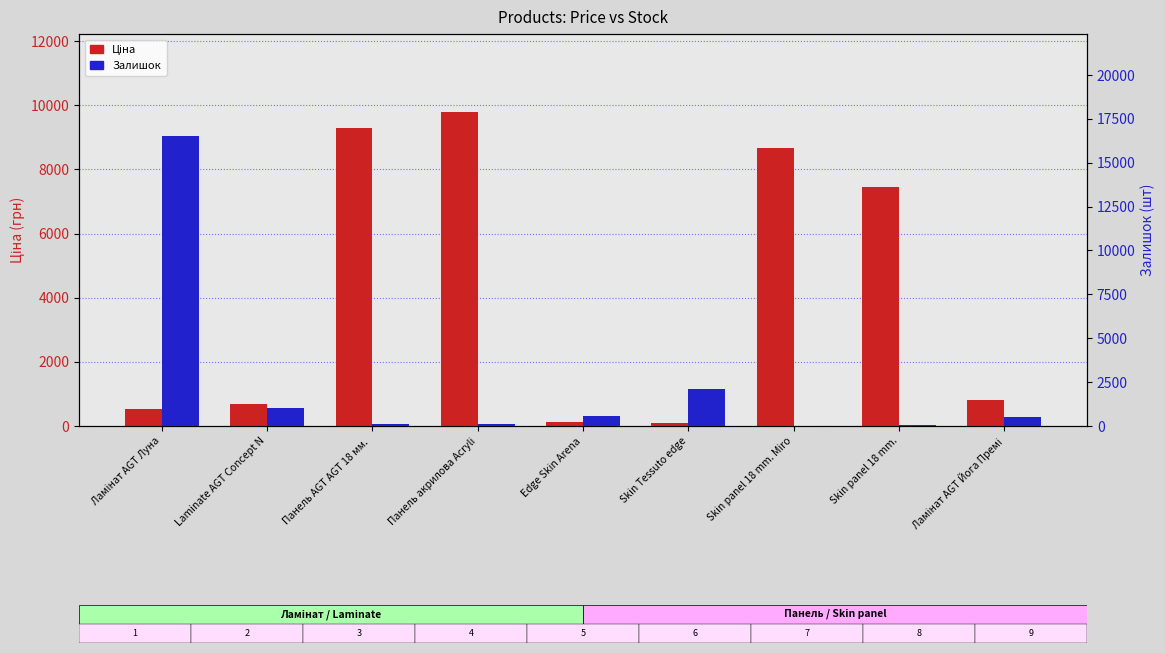

Which category has the highest value in the Ціна series?

Панель акрилова Acryli